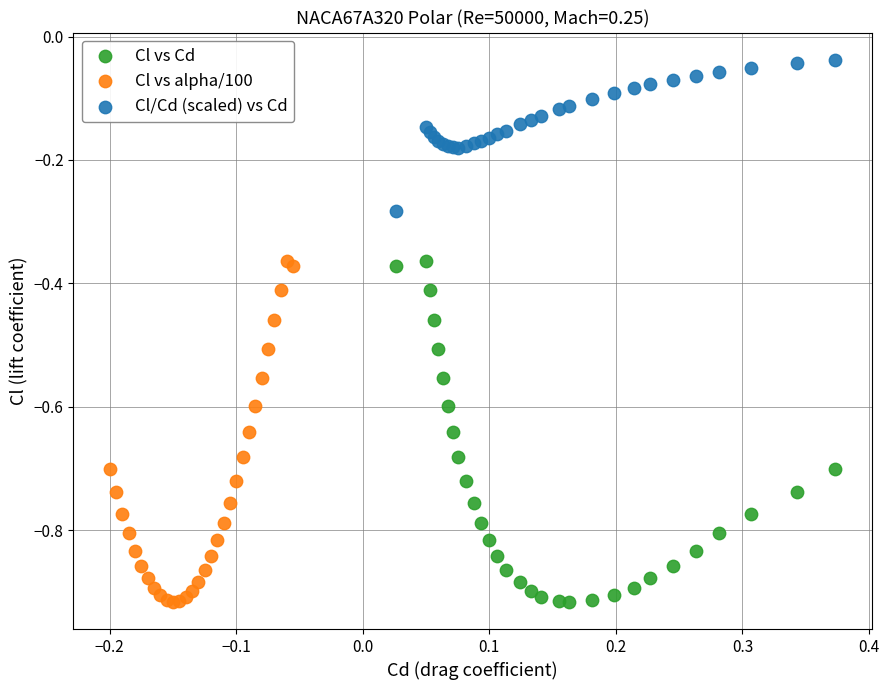

Which series contains the highest Y value?

Cl/Cd (scaled) vs Cd